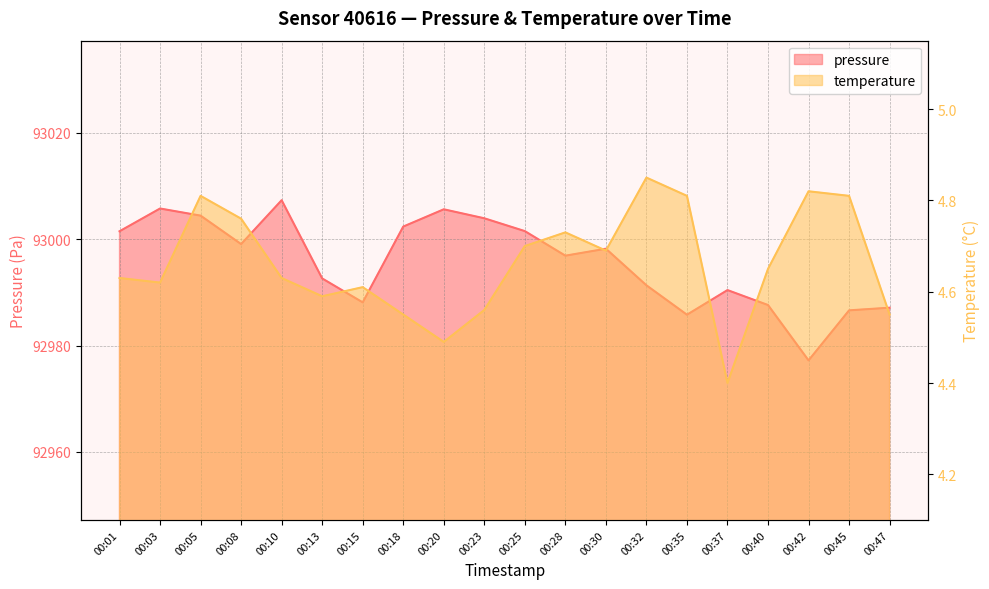

What is the difference between the highest and lowest values at 00:20?

93001.1